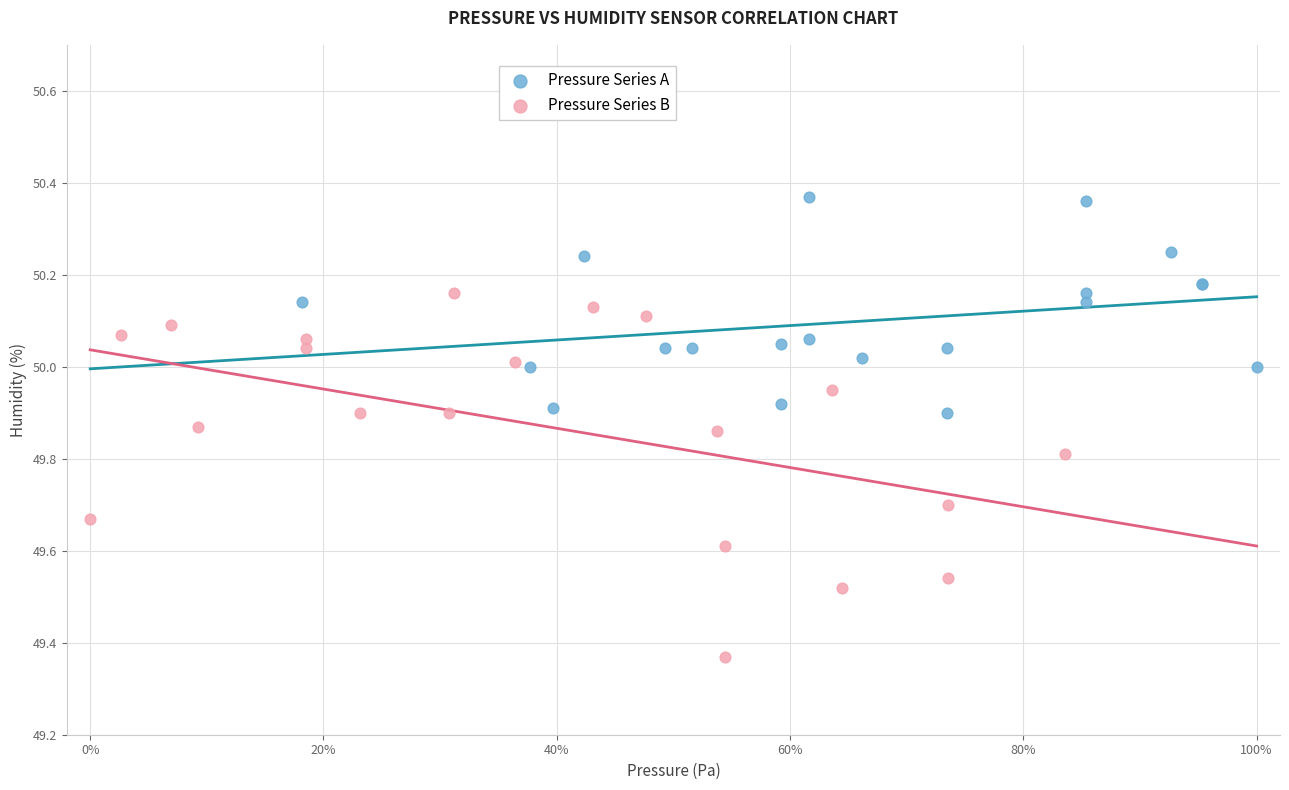

Which series has the widest spread of Y values?

Pressure Series B